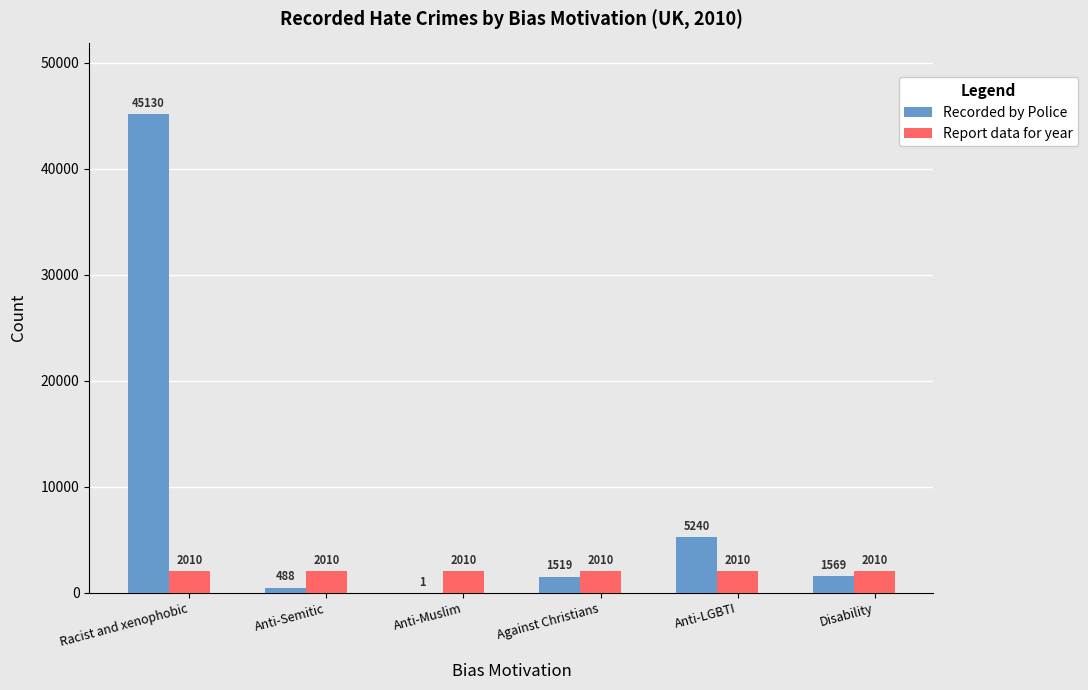

What is the highest value of the Recorded by Police series?

45130